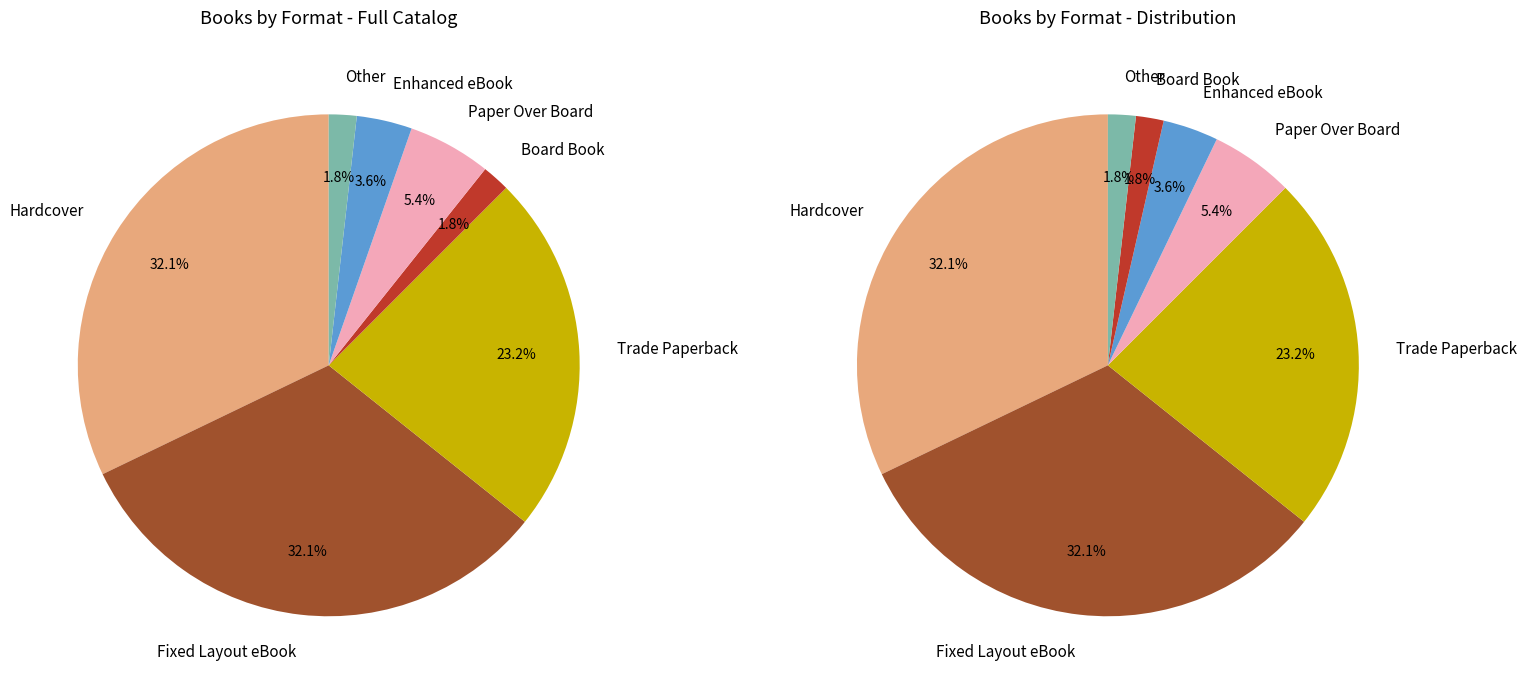

Which slice is the smallest?

Board Book